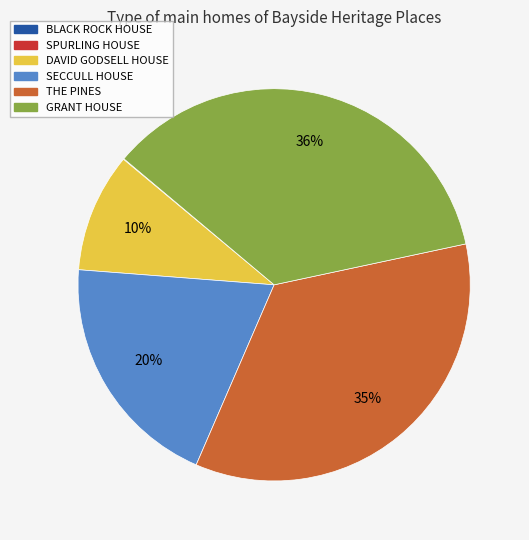

Between THE PINES and SECCULL HOUSE, which is larger?

THE PINES